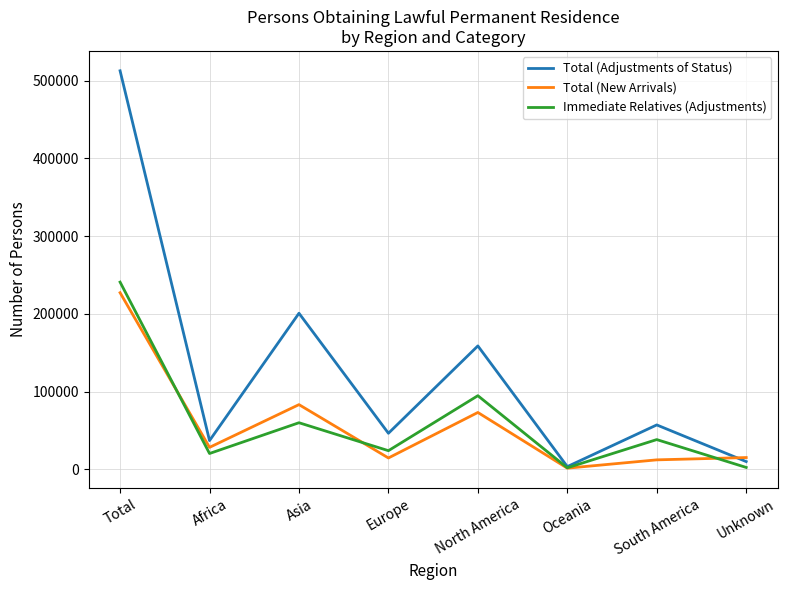

Between Africa and North America, which series saw the biggest shift?

Total (Adjustments of Status)